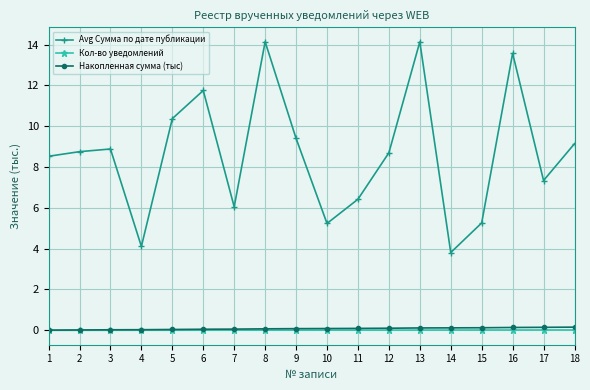

Is this an area chart (filled region under the line)?

No